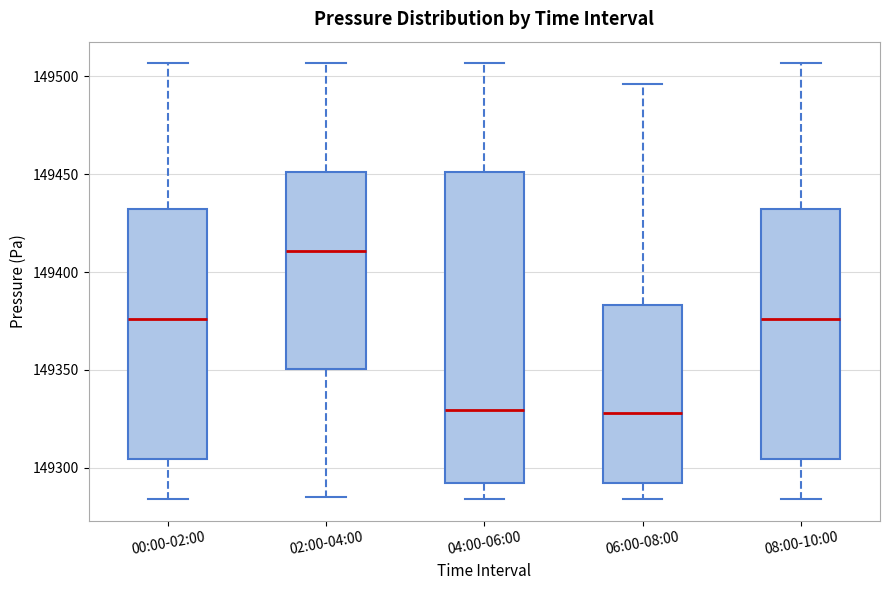

Comparing the boxes themselves (not the whiskers), which one is the tallest?

04:00-06:00